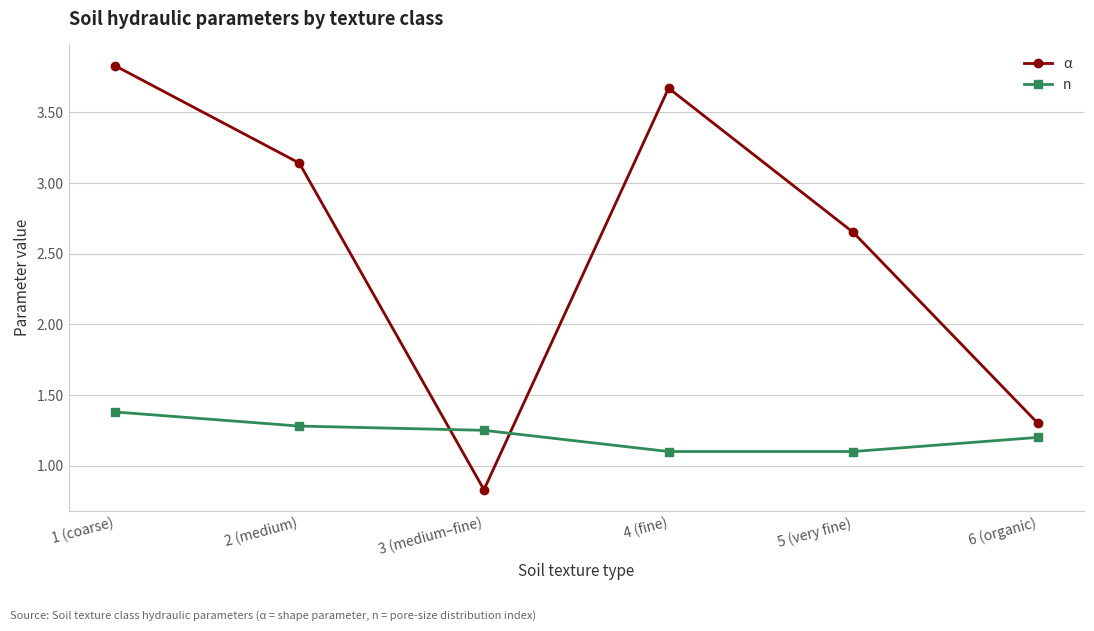

In α, how many points are higher than both neighbors (excluding endpoints)?

1